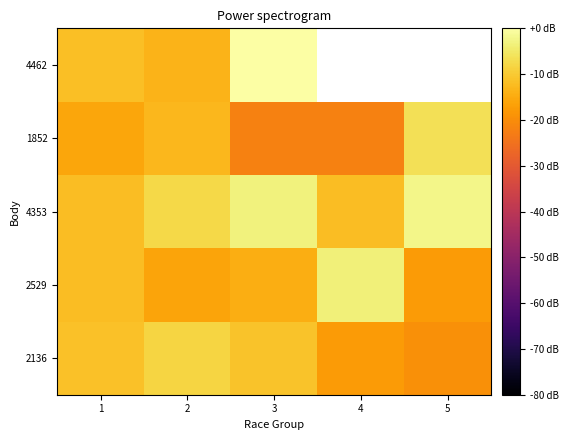

How many series are shown in this chart?

5